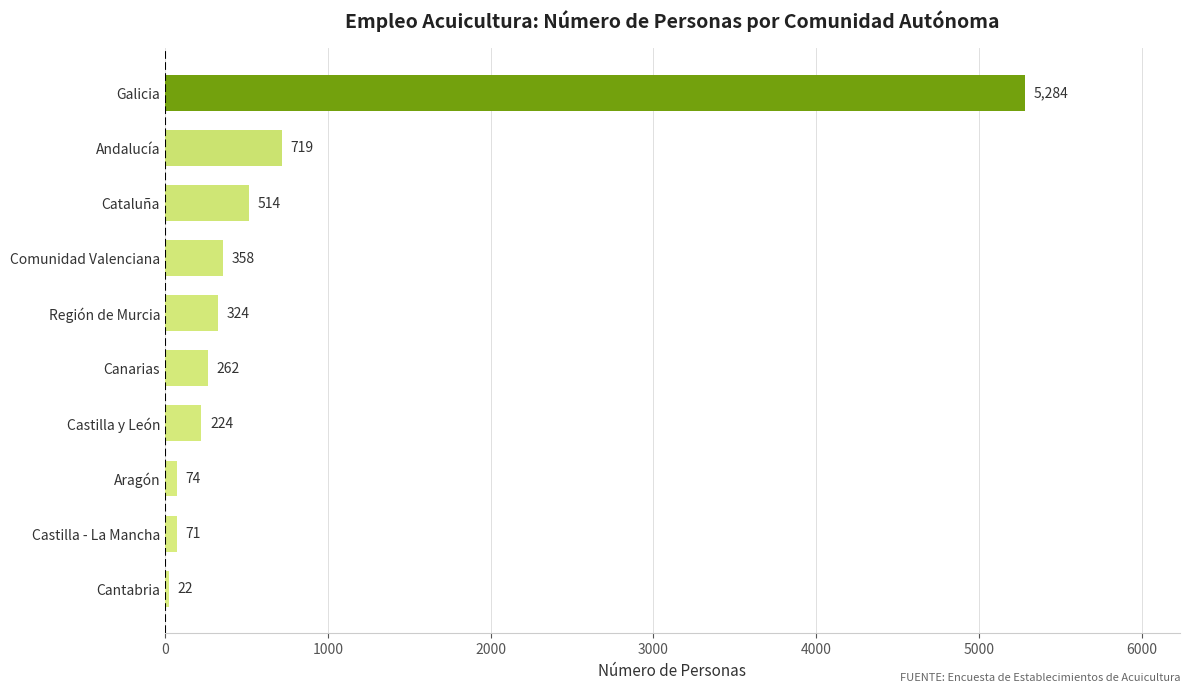

What is the sum of the values at Castilla - La Mancha and Cantabria?

93.0